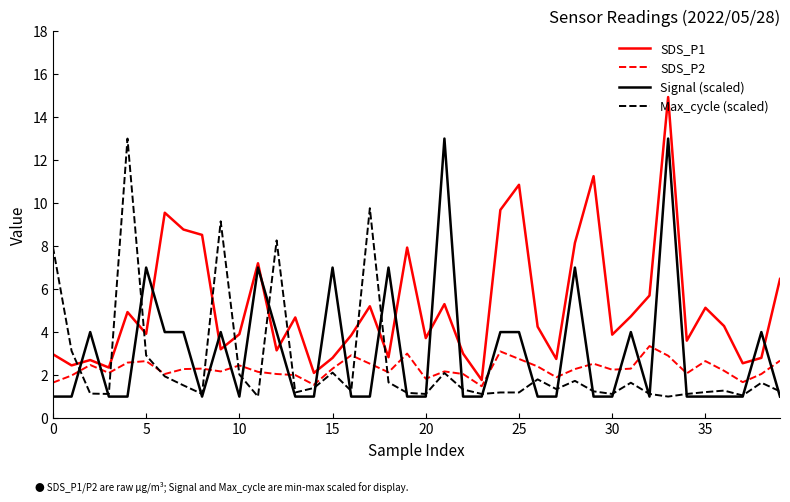

What is the smallest value displayed?

1.0